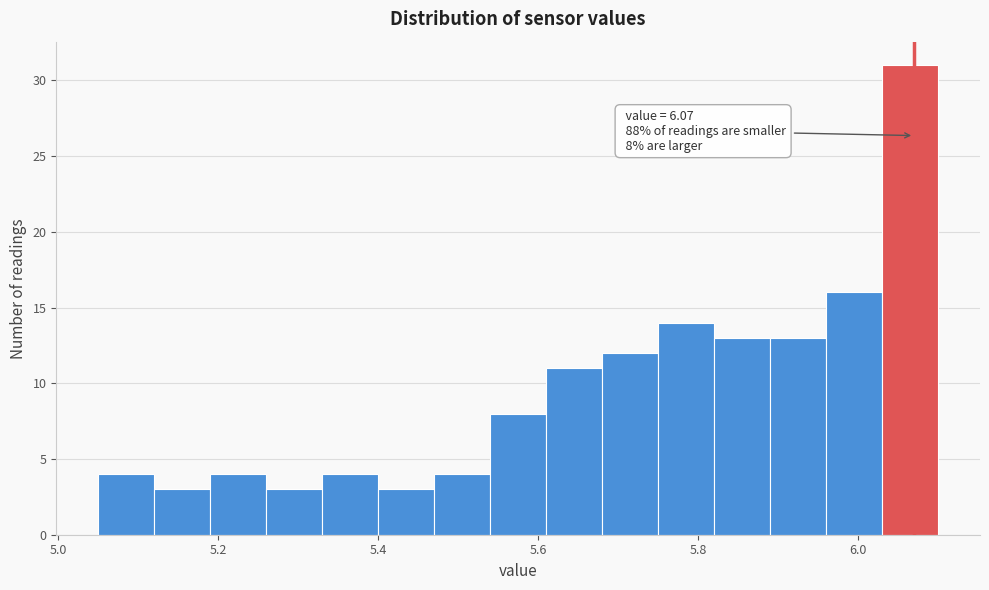

Around what value on the x-axis is the tallest bar? Give the approximate position of its centre, as read against the axis.

6.06